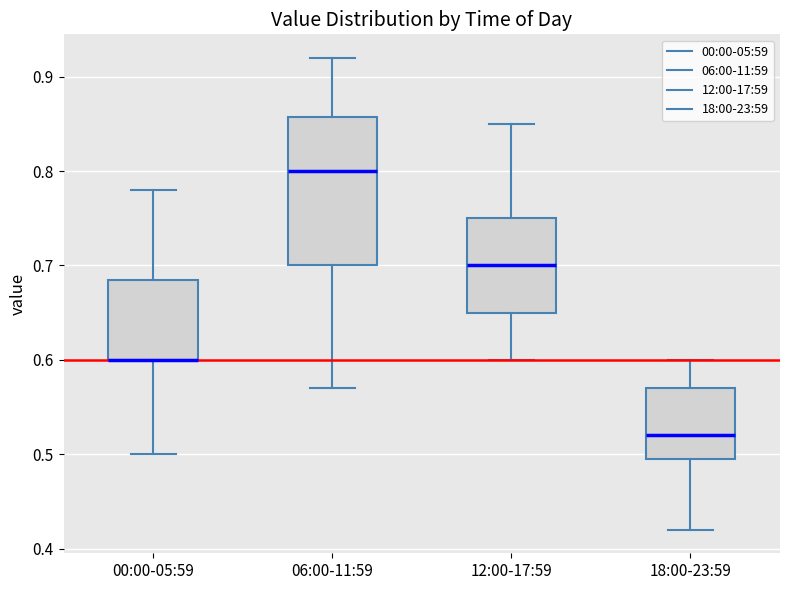

Reading left to right, read every box against the y-axis: the position of its median line, the range the box covers, and the ends of its whiskers. The values are not printed on the chart, so give them approximately, as read against the axis.

00:00-05:59: median 0.60 (drawn on the box's lower edge), box 0.60 to 0.69, whiskers 0.50 to 0.78
06:00-11:59: median 0.80, box 0.70 to 0.86, whiskers 0.57 to 0.92
12:00-17:59: median 0.70, box 0.65 to 0.75, whiskers 0.60 to 0.85
18:00-23:59: median 0.52, box 0.50 to 0.57, whiskers 0.42 to 0.60